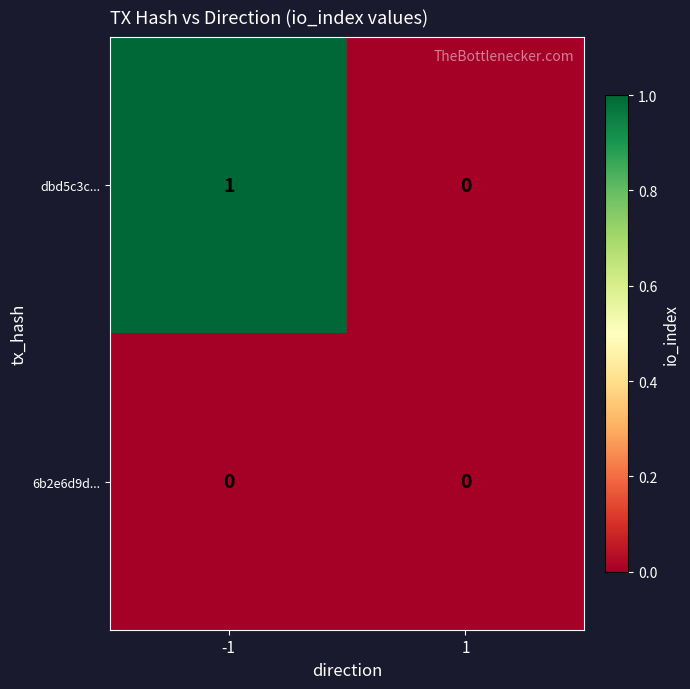

The 6b2e6d9d... series shows 0 at 1. True or false?

True